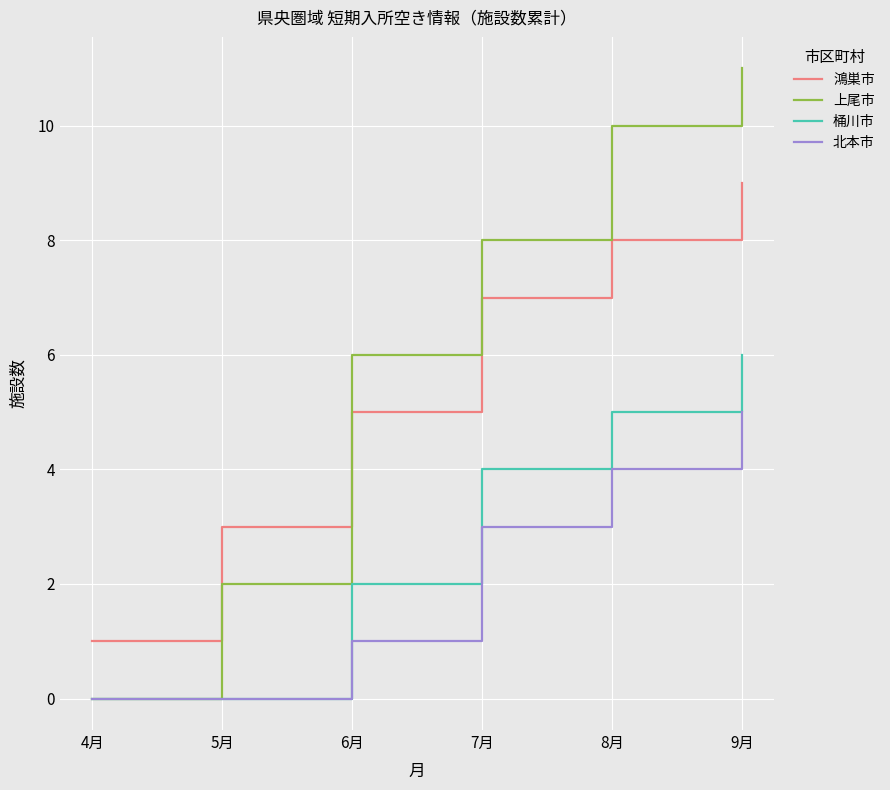

The value of 鴻巣市 at 6月 is 1. True or false?

False